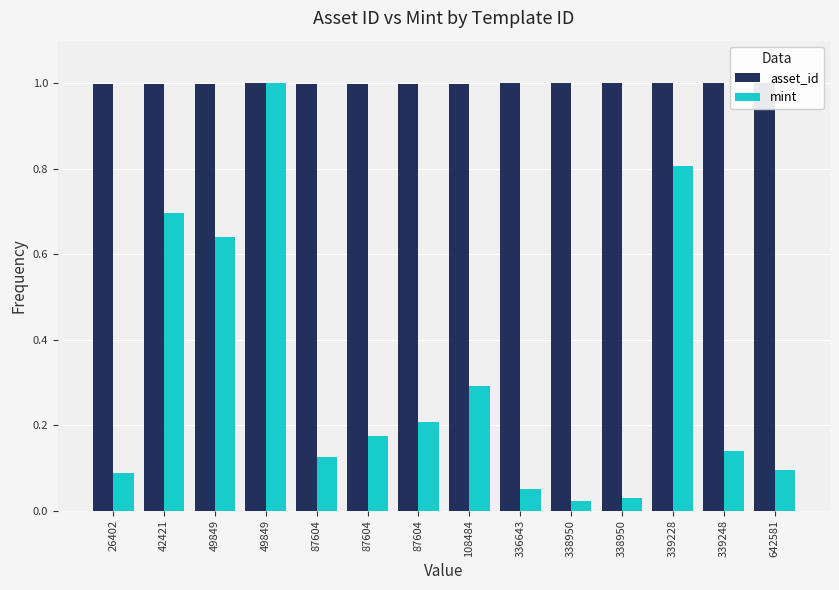

What is the approximate value of asset_id at 49849?

1.0